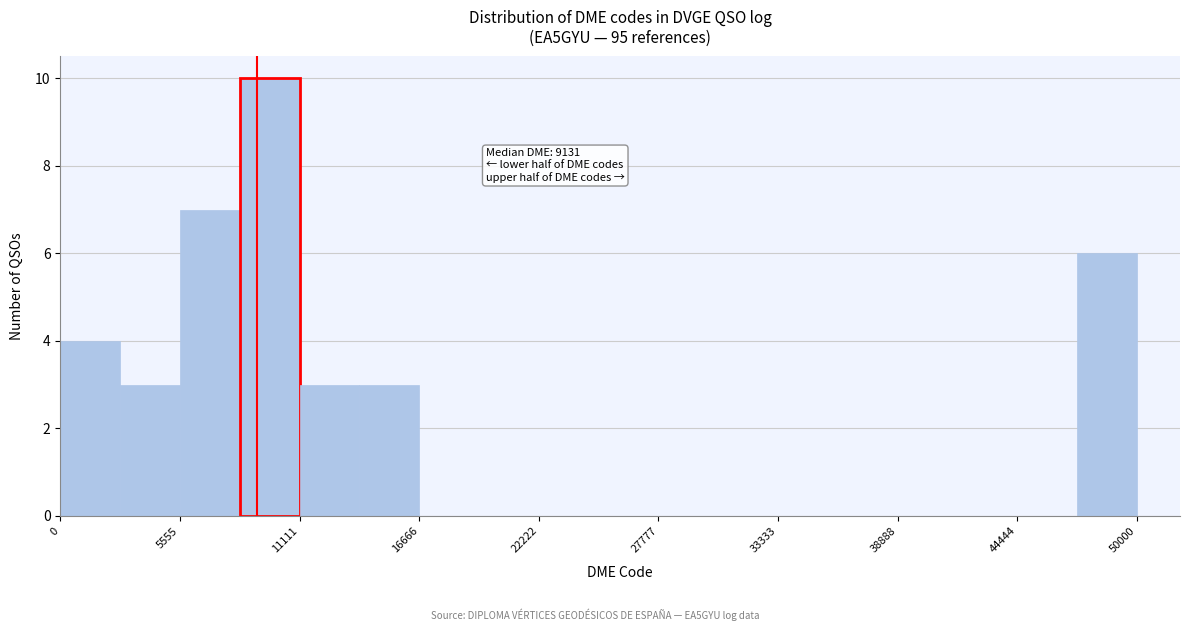

Around what value on the x-axis is the tallest bar? Give the approximate position of its centre, as read against the axis.

10000